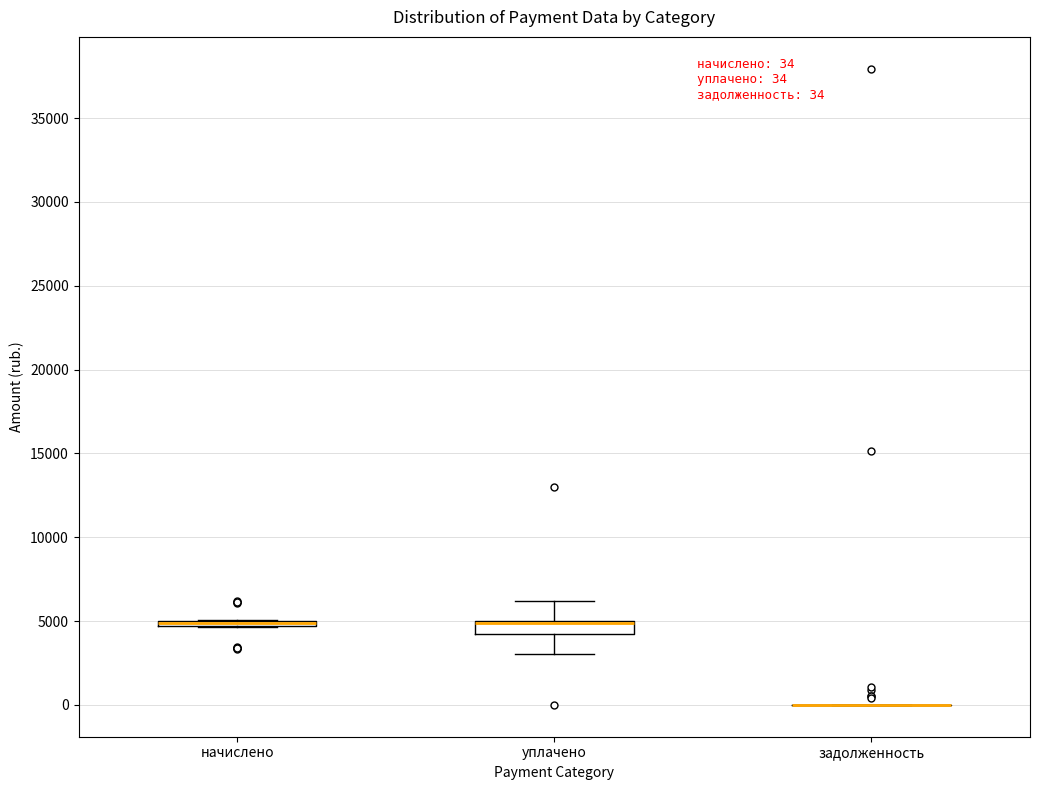

Comparing the boxes themselves (not the whiskers), which one is the tallest?

уплачено